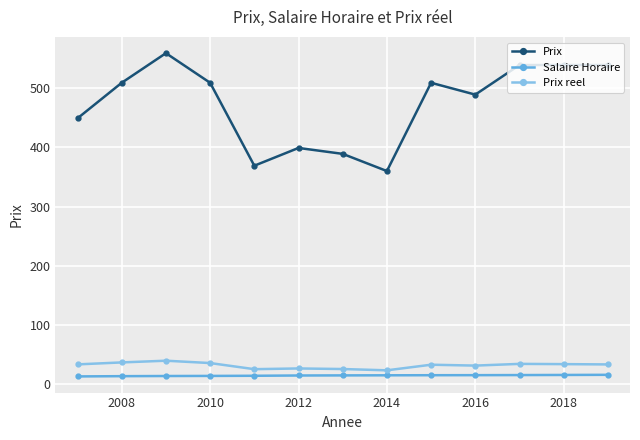

What is the value of the Prix point at the 4th from the left?

509.0